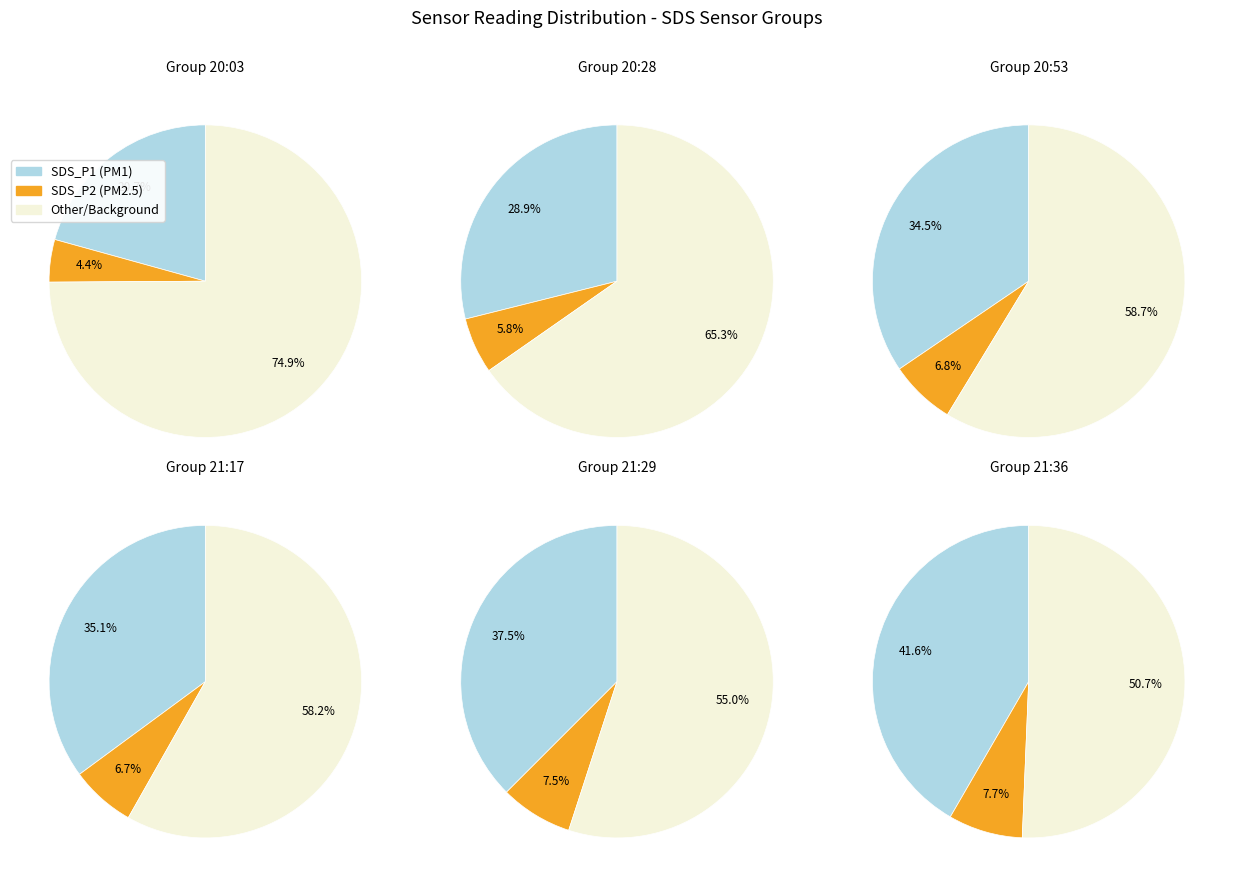

Do 4 and 20 together represent more than half of the pie?

No